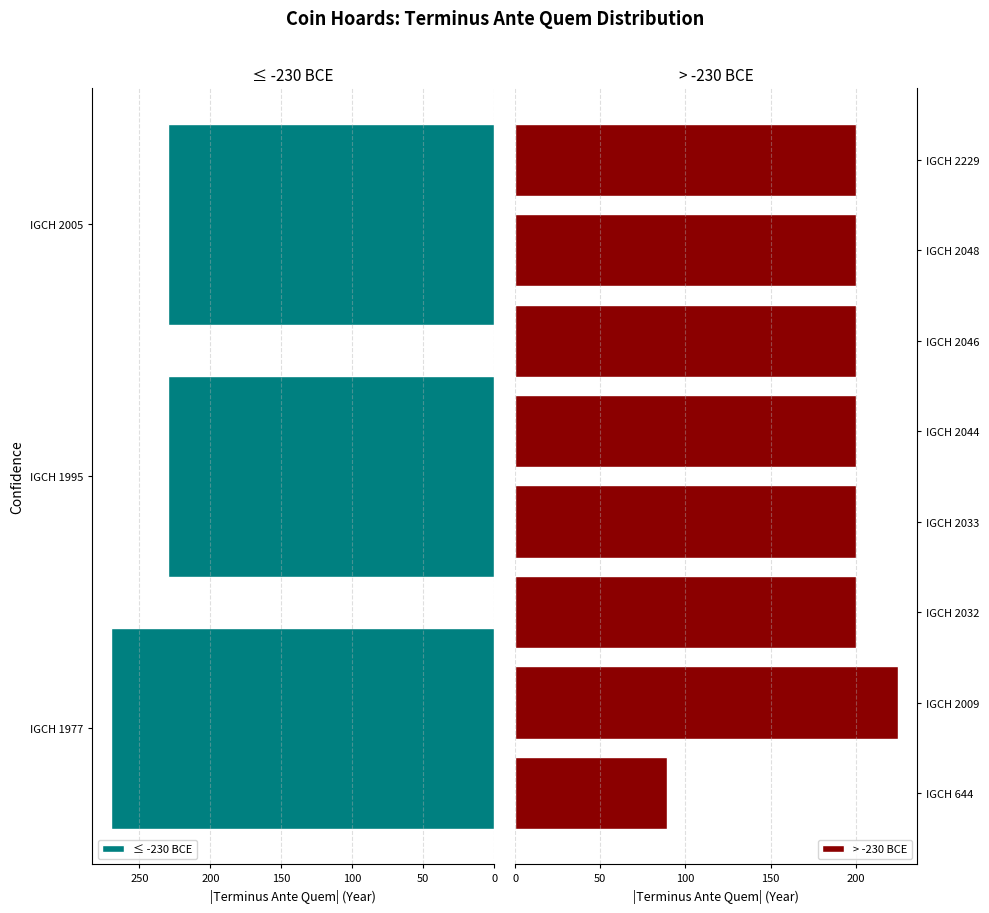

The ≤ -230 BCE series shows 230 at IGCH 1995. True or false?

True